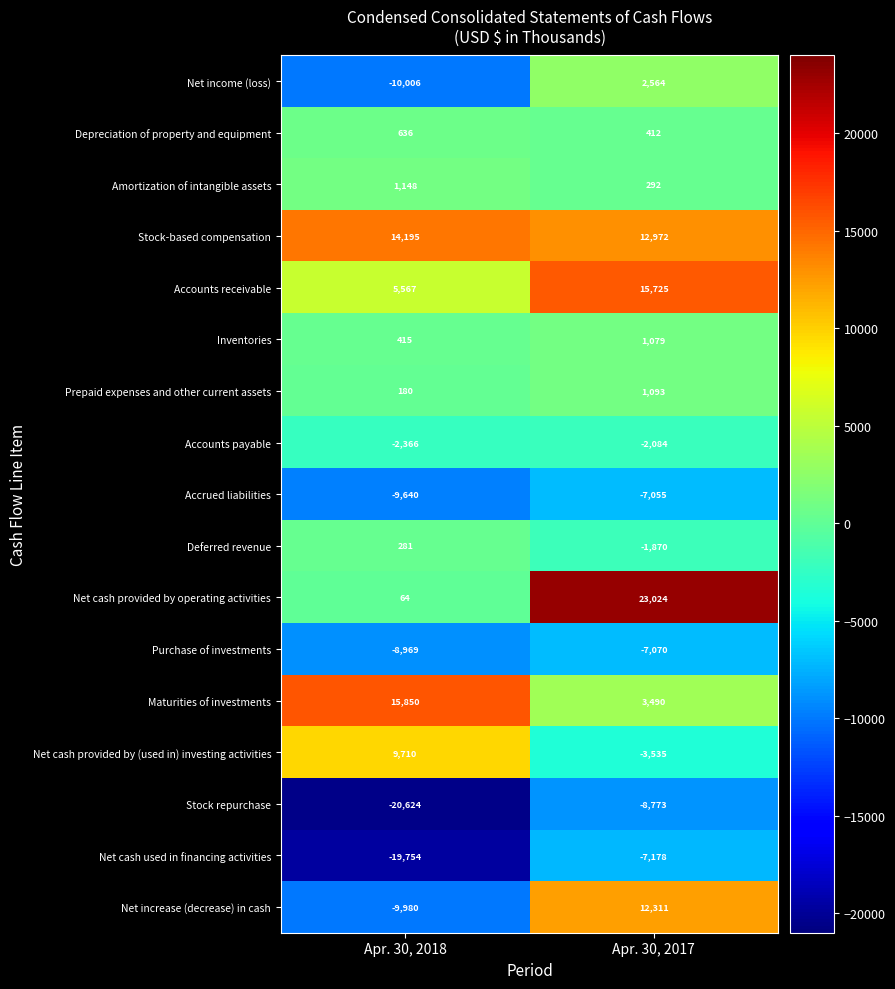

Which series has the largest total across all categories?

Stock-based compensation